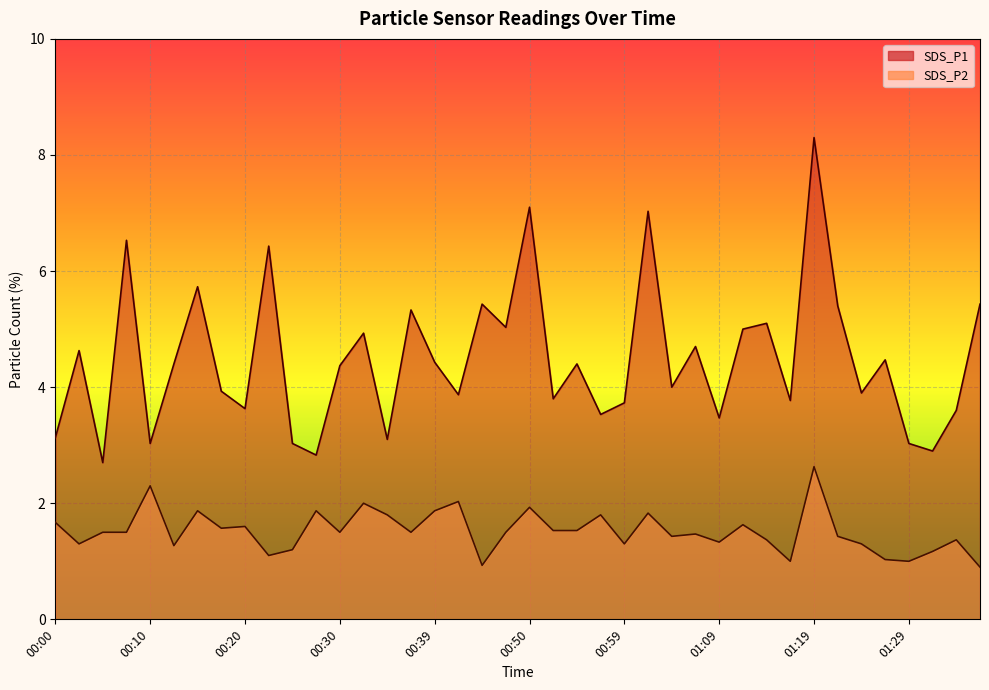

List the series in order of their overall mean, highest first.

SDS_P1, SDS_P2